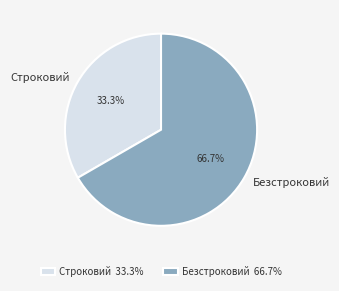

Does Безстроковий account for over 50% of the chart?

Yes